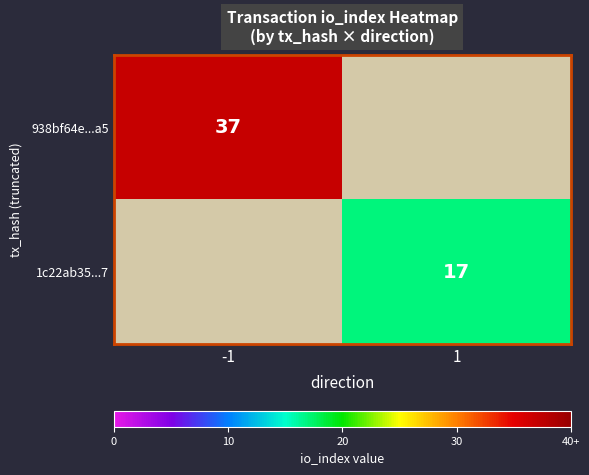

True or false: 1c22ab35...7 has a value of 17 at 1.

True